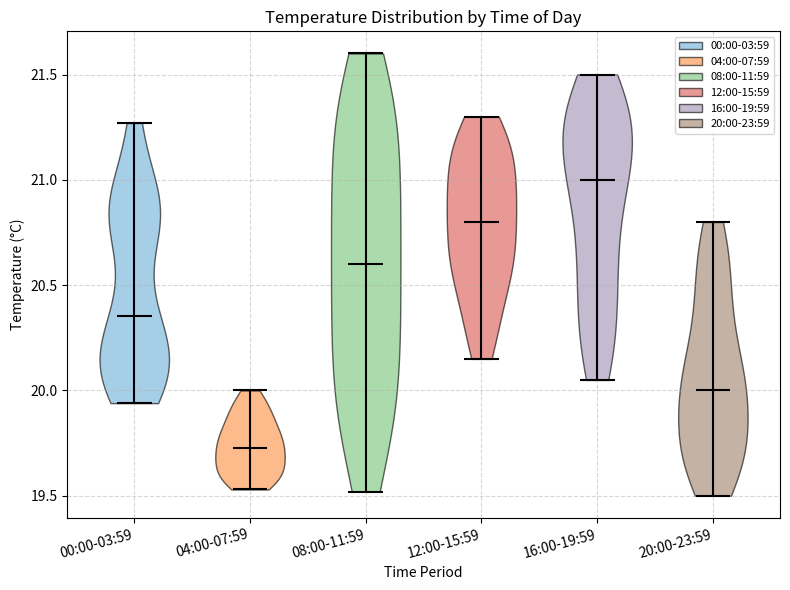

Reading left to right, read every violin against the y-axis: where its median line is, and the lowest and highest points it reaches. The values are not printed on the chart, so give them approximately, as read against the axis.

00:00-03:59: median line 20.35, lowest point 19.95, highest point 21.25
04:00-07:59: median line 19.75, lowest point 19.55, highest point 20.00
08:00-11:59: median line 20.60, lowest point 19.50, highest point 21.60
12:00-15:59: median line 20.80, lowest point 20.15, highest point 21.30
16:00-19:59: median line 21.00, lowest point 20.05, highest point 21.50
20:00-23:59: median line 20.00, lowest point 19.50, highest point 20.80